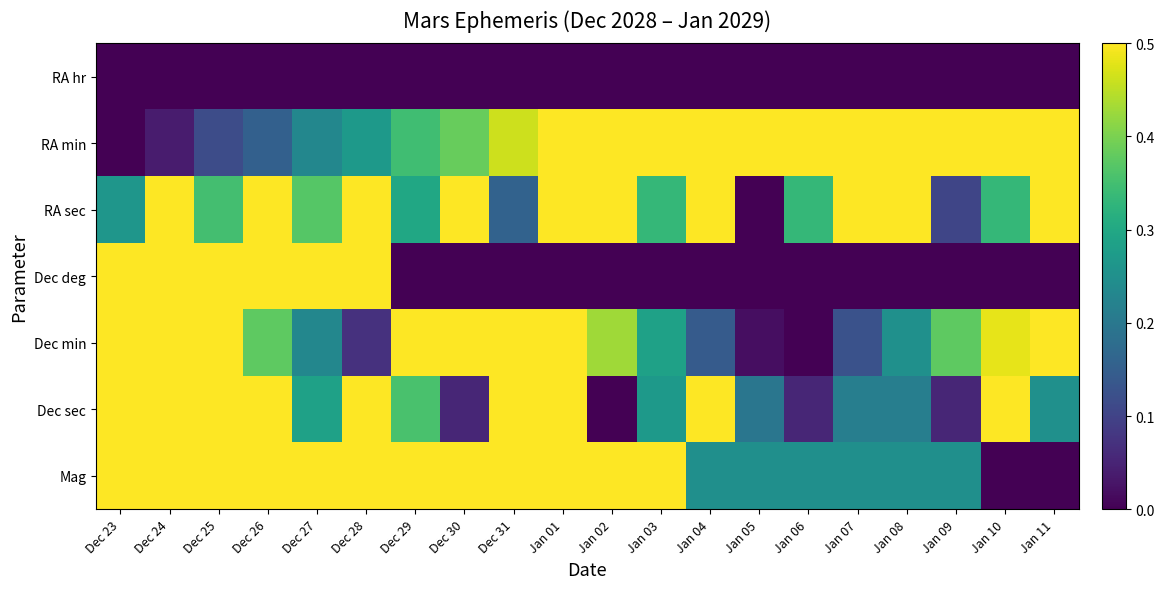

Which has a higher value, Jan 09 or Dec 31?

Jan 09